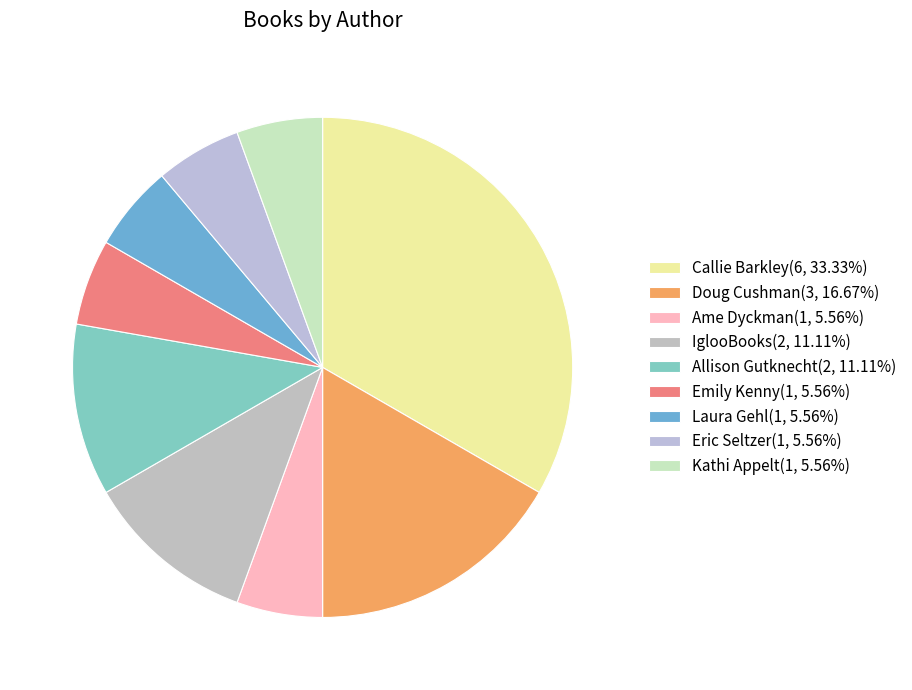

How many slices are in this pie chart?

9